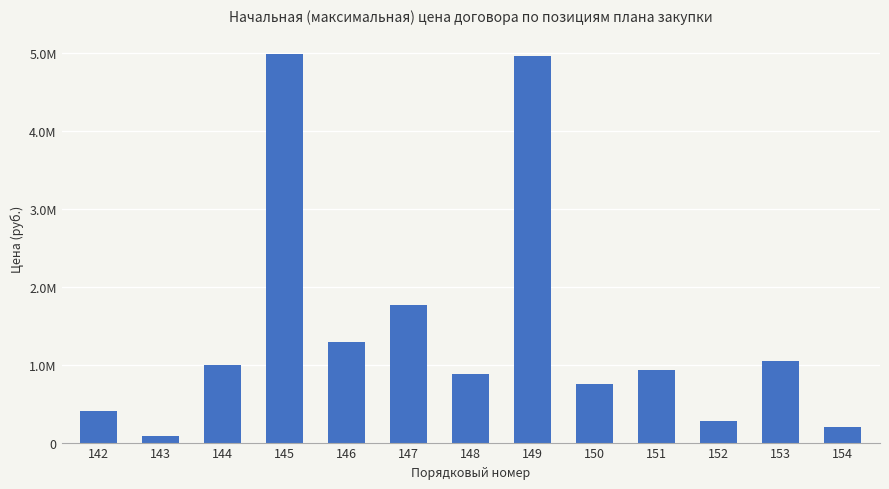

What is the maximum value shown in the chart?

4981248.0